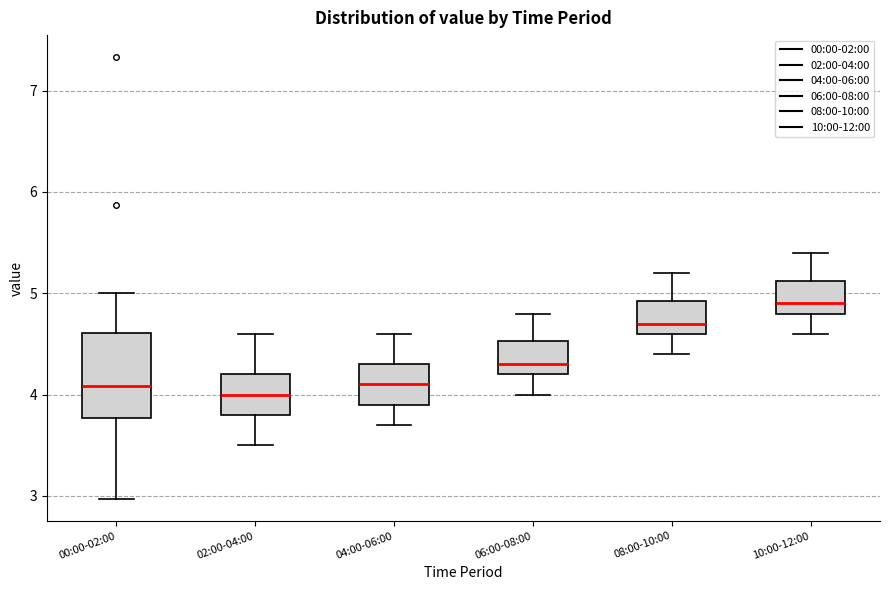

Reading left to right, transcribe this box plot: for each box, give where its median line is, the range the box spans, and where its two whiskers end, as read against the y-axis. The values are not printed on the chart, so give them approximately, as read against the axis.

00:00-02:00: median 4.1, box 3.8 to 4.6, whiskers 3.0 to 5.0
02:00-04:00: median 4.0, box 3.8 to 4.2, whiskers 3.5 to 4.6
04:00-06:00: median 4.1, box 3.9 to 4.3, whiskers 3.7 to 4.6
06:00-08:00: median 4.3, box 4.2 to 4.5, whiskers 4.0 to 4.8
08:00-10:00: median 4.7, box 4.6 to 4.9, whiskers 4.4 to 5.2
10:00-12:00: median 4.9, box 4.8 to 5.1, whiskers 4.6 to 5.4